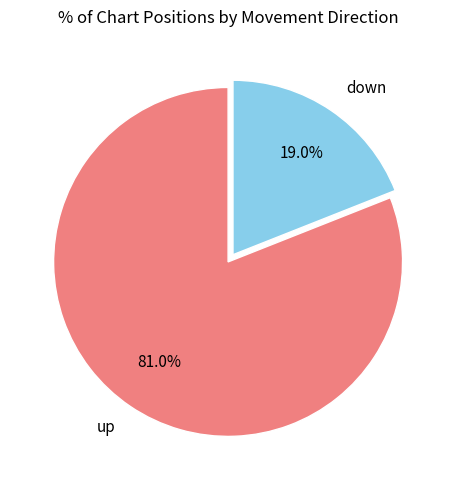

To the nearest percent, what is the difference between the up and down slice percentages?

62%